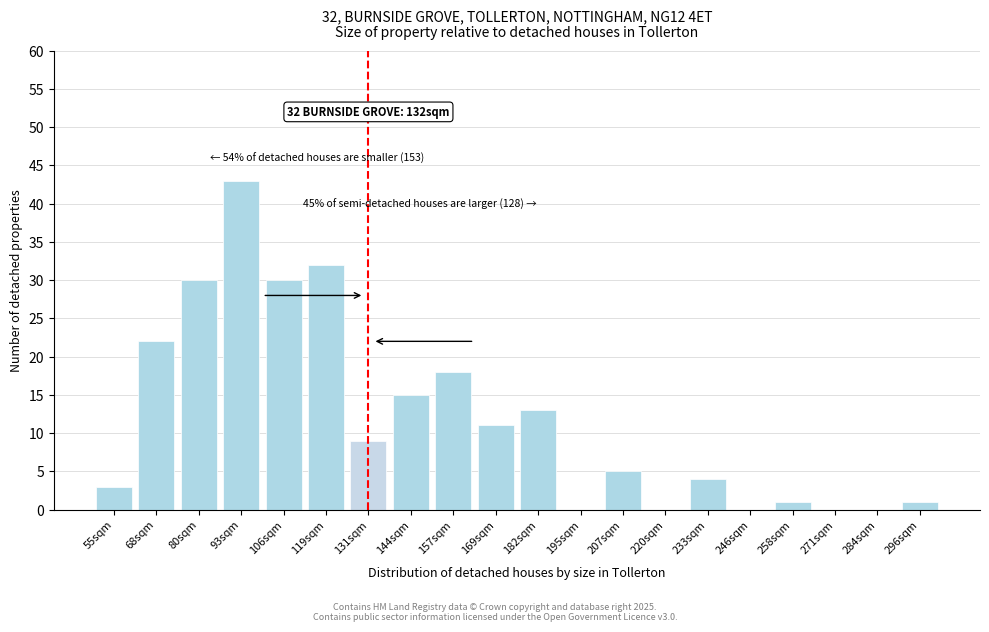

Reading left to right, what are all the values shown in this chart?

55sqm=3	68sqm=22	80sqm=30	93sqm=43	106sqm=30	119sqm=32	131sqm=9	144sqm=15	157sqm=18	169sqm=11	182sqm=13	195sqm=0	207sqm=5	220sqm=0	233sqm=4	246sqm=0	258sqm=1	271sqm=0	284sqm=0	296sqm=1